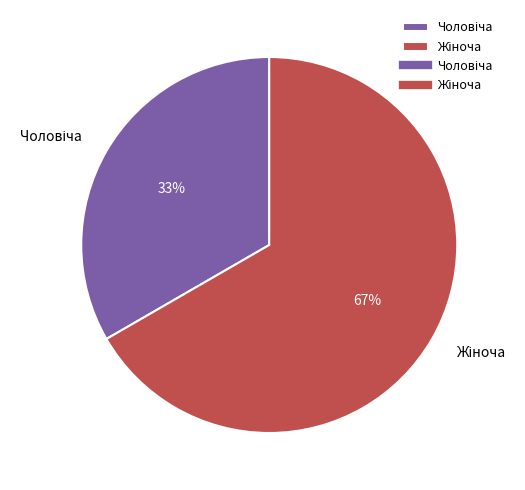

Is there a majority slice in this chart?

Yes